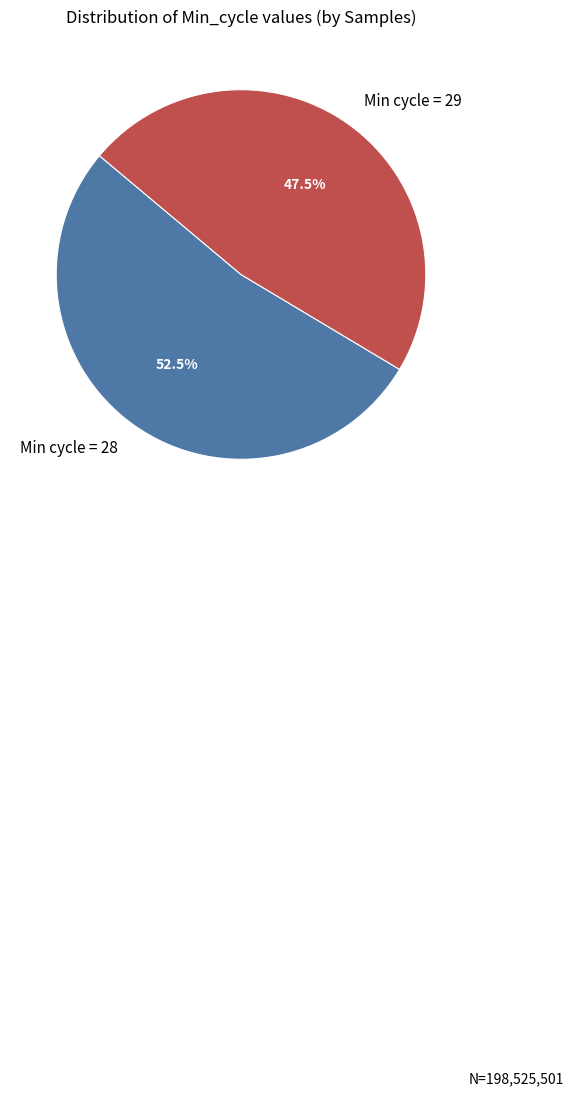

Which has a higher value, Min cycle = 28 or Min cycle = 29?

Min cycle = 28